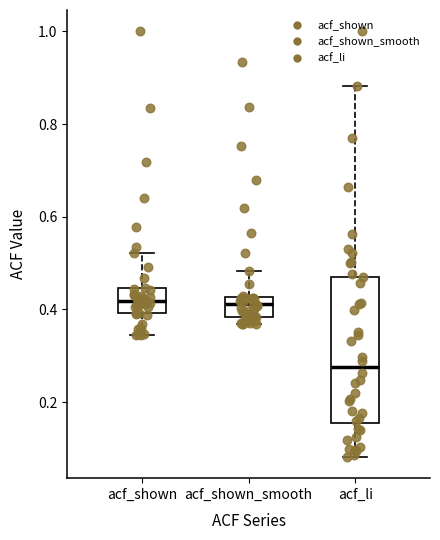

Reading left to right, read every box against the y-axis: the position of its median line, the range the box covers, and the ends of its whiskers. The values are not printed on the chart, so give them approximately, as read against the axis.

acf_shown: median 0.42, box 0.40 to 0.44, whiskers 0.34 to 0.52
acf_shown_smooth: median 0.42 (inside the box), box 0.38 to 0.42, whiskers 0.36 to 0.48
acf_li: median 0.28, box 0.16 to 0.48, whiskers 0.08 to 0.88